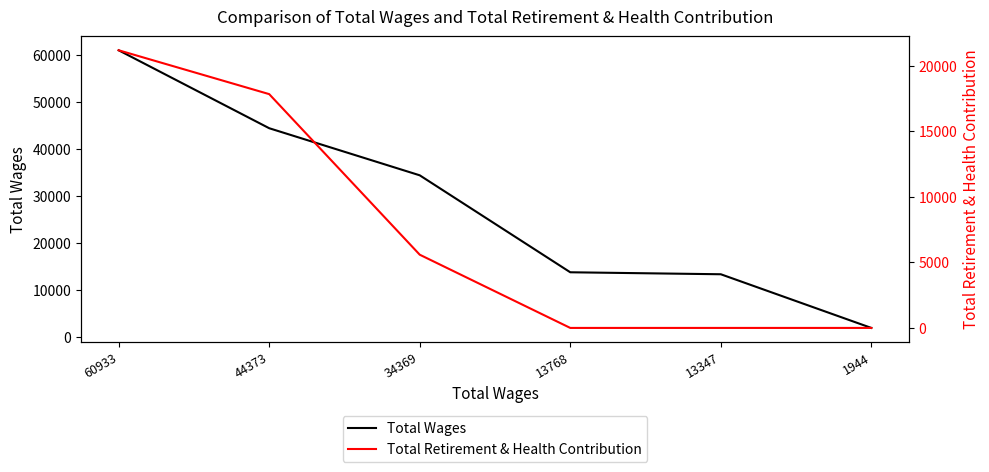

What is the maximum value for Total Wages?

60933